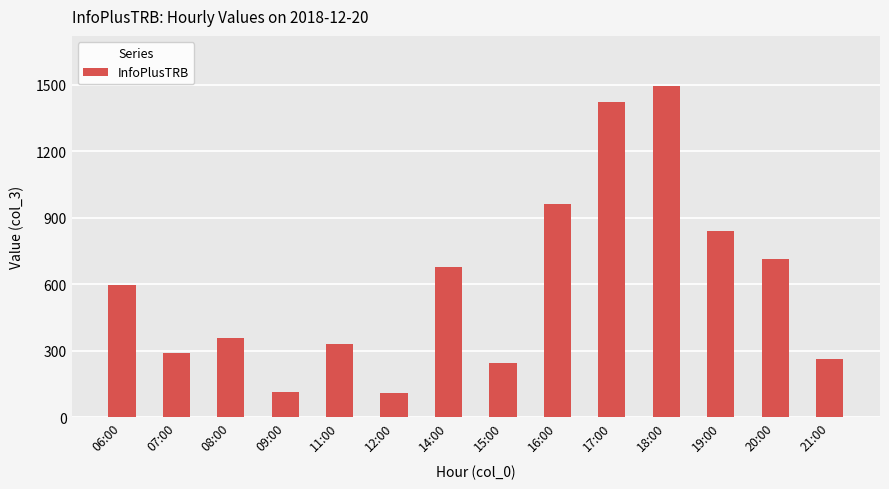

What position from the right is 08:00?

12